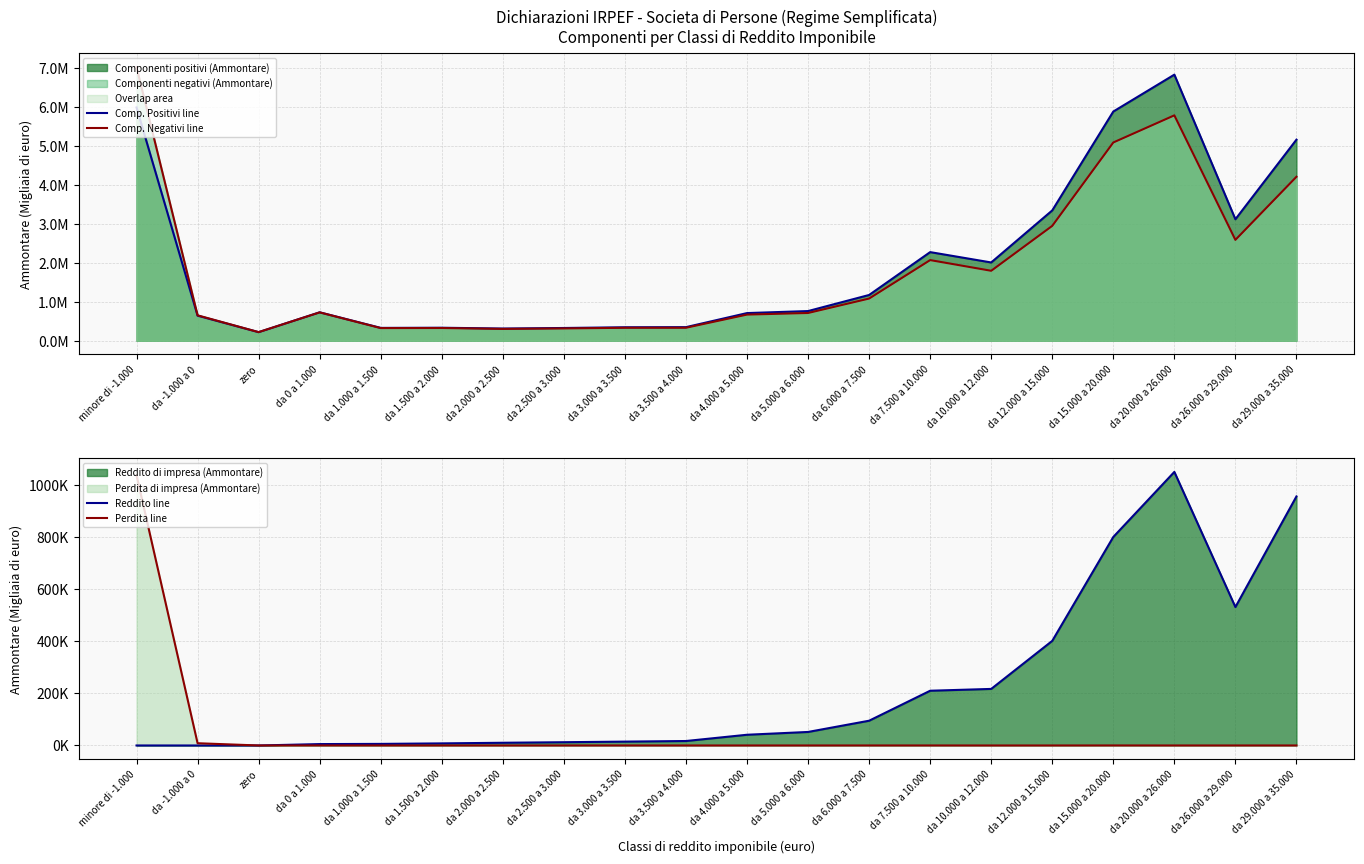

Is the value of Reddito line at da 10.000 a 12.000 greater than the value of Comp. Positivi line at da 0 a 1.000?

No